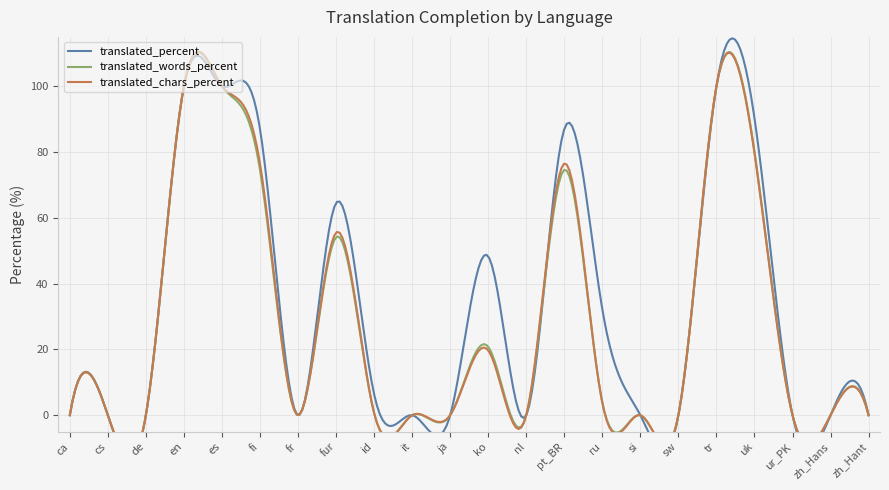

Is the value of translated_percent at sw greater than the value of translated_words_percent at cs?

No